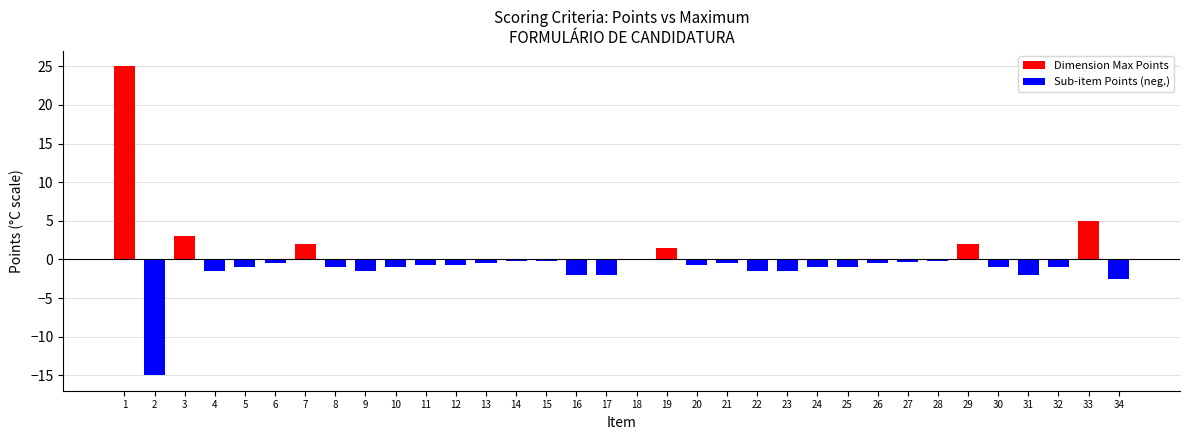

At which label is Positive (Points) closest to 12?

2